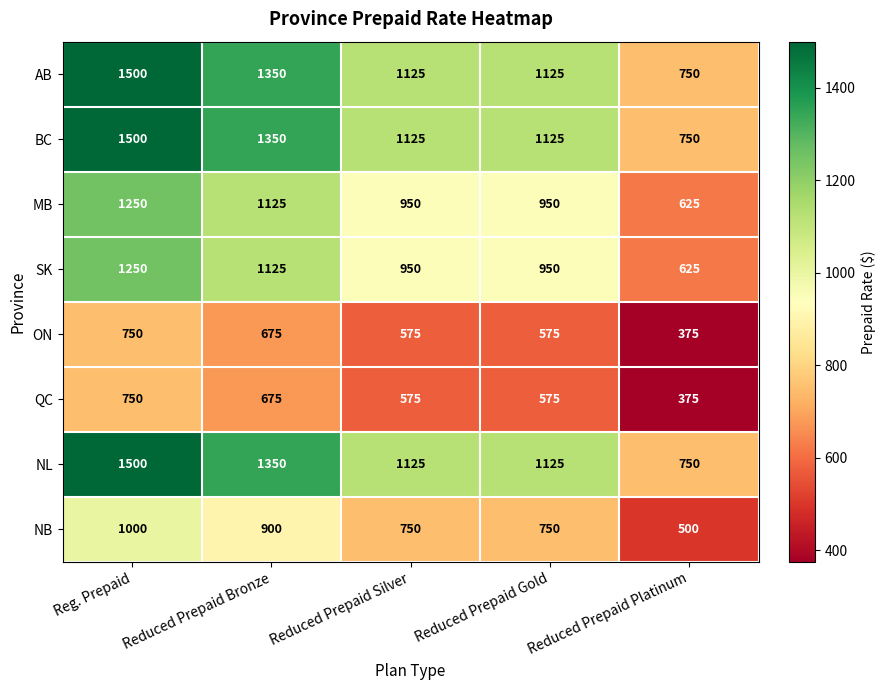

What is the spread (max minus min) of values at Reduced Prepaid Platinum?

375